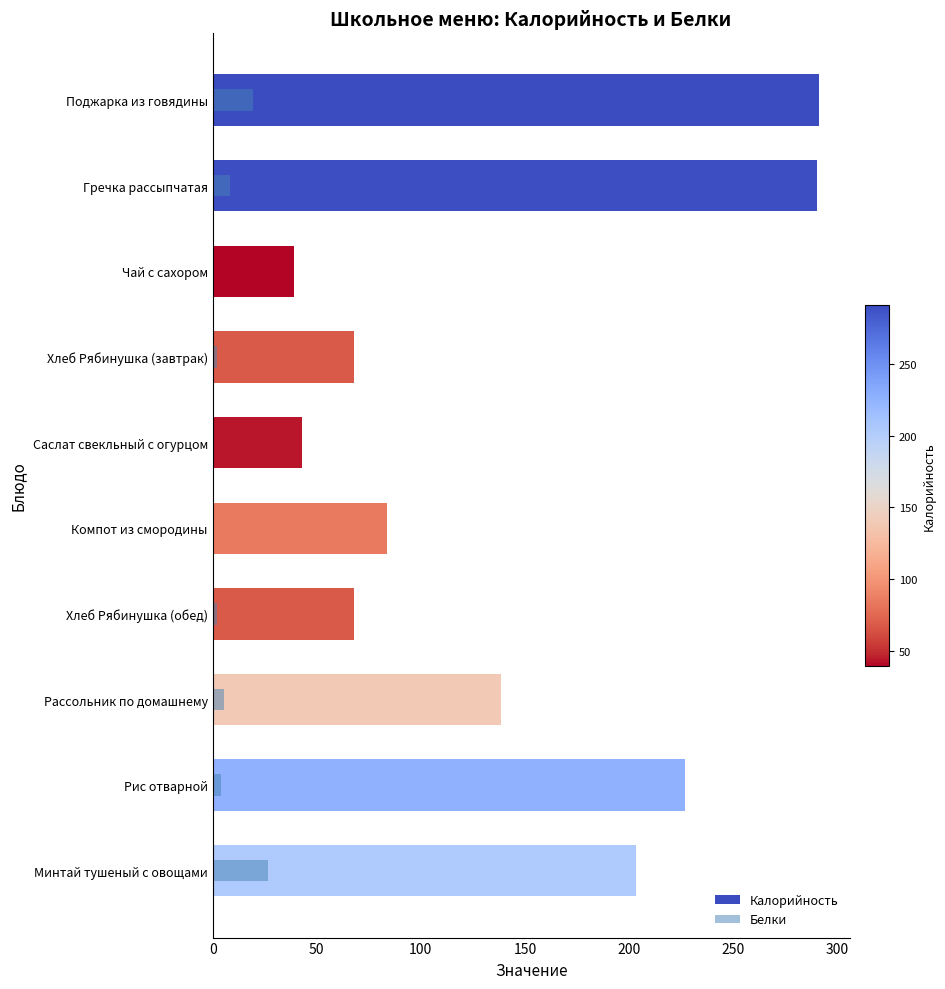

What is the sum of all Калорийность values?

1451.3